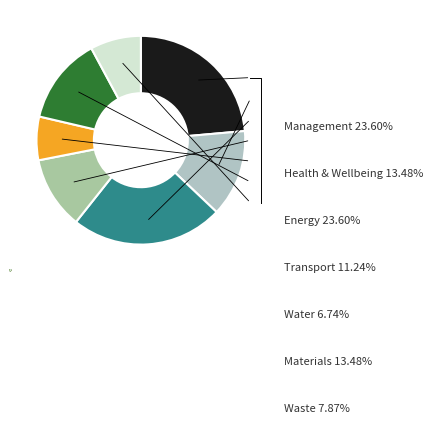

Is it true that Waste is 8% of the pie?

True